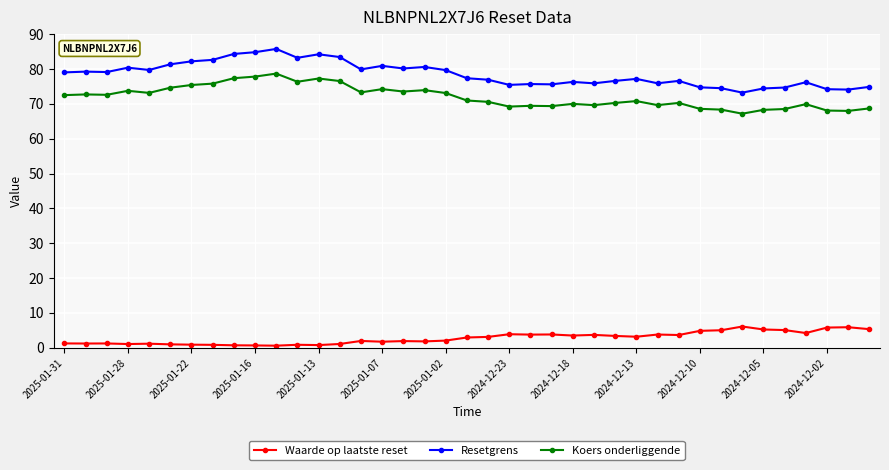

Which series has the largest range (max minus min)?

Resetgrens